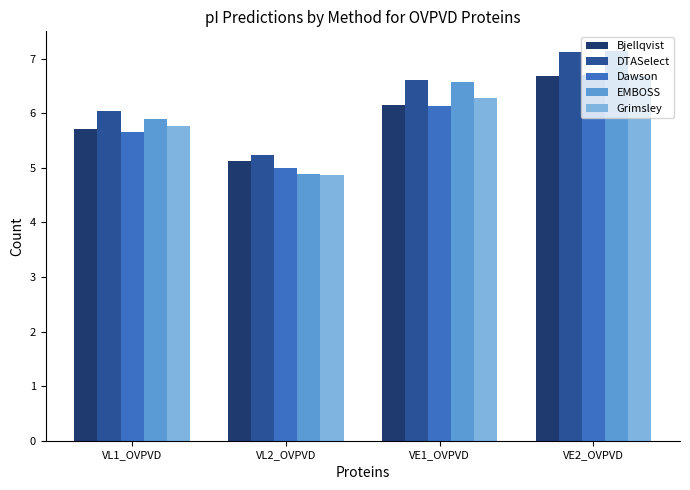

Reading left to right, transcribe all the data shown in this chart.

Bjellqvist: VL1_OVPVD=5.7	VL2_OVPVD=5.1	VE1_OVPVD=6.1	VE2_OVPVD=6.7
DTASelect: VL1_OVPVD=6.0	VL2_OVPVD=5.2	VE1_OVPVD=6.6	VE2_OVPVD=7.1
Dawson: VL1_OVPVD=5.7	VL2_OVPVD=5.0	VE1_OVPVD=6.1	VE2_OVPVD=6.7
EMBOSS: VL1_OVPVD=5.9	VL2_OVPVD=4.9	VE1_OVPVD=6.6	VE2_OVPVD=7.1
Grimsley: VL1_OVPVD=5.8	VL2_OVPVD=4.9	VE1_OVPVD=6.3	VE2_OVPVD=6.7